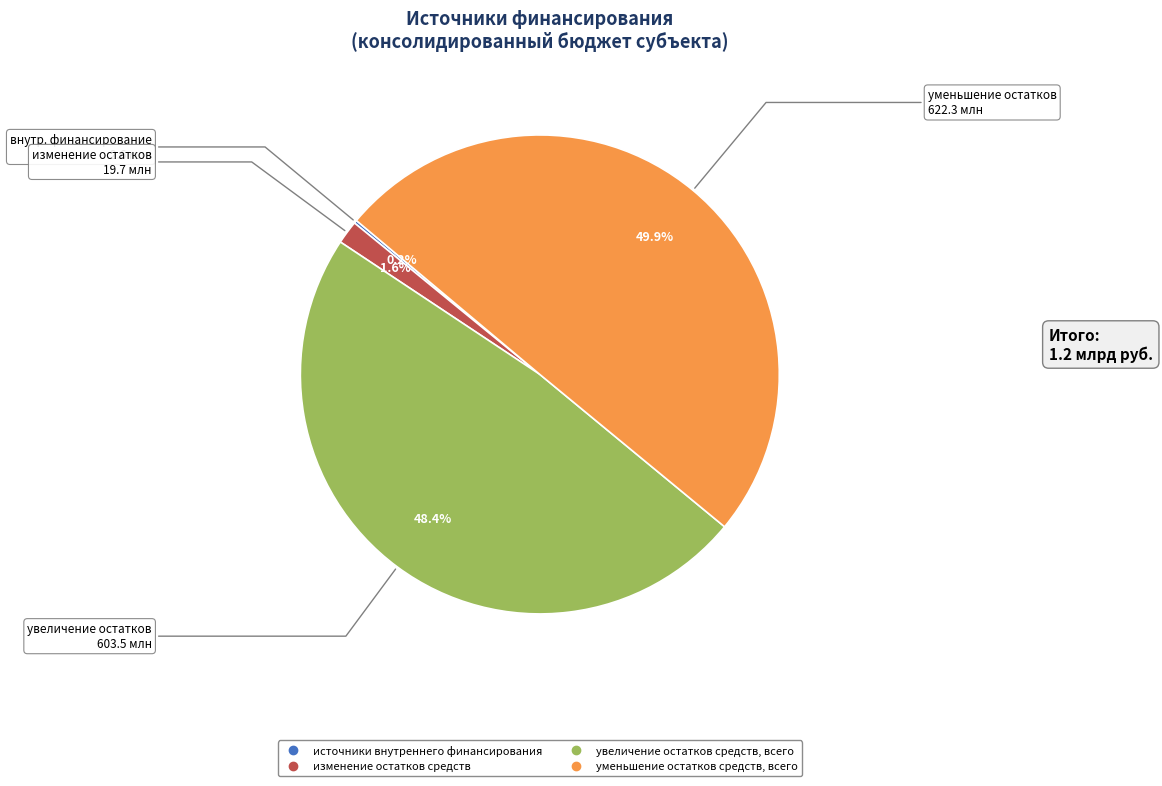

Which has a higher value, изменение остатков средств or уменьшение остатков средств, всего?

уменьшение остатков средств, всего